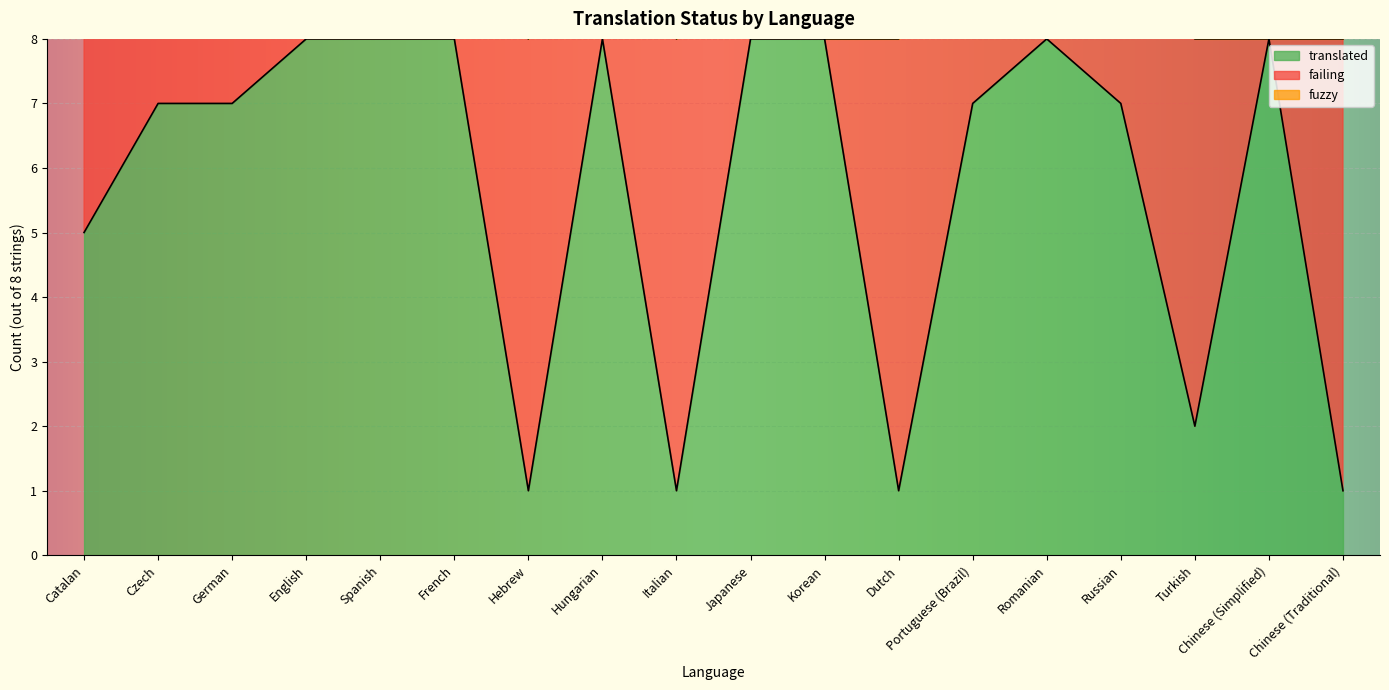

How many interior local peaks does the failing series have?

5